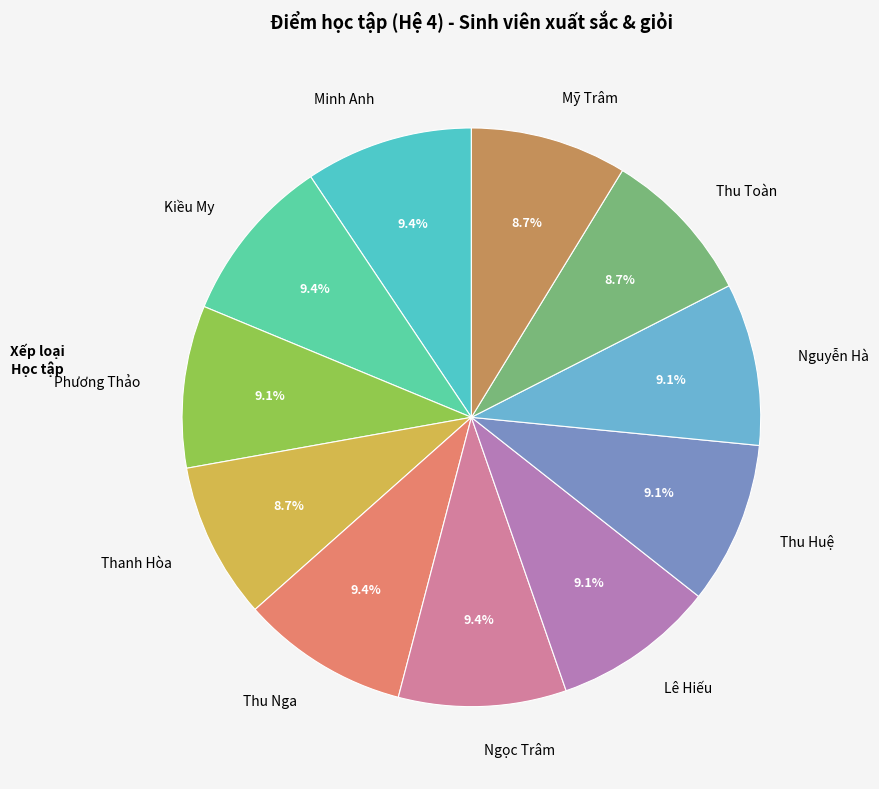

Approximately how many times larger is the value at Thu Toàn compared to Thu Huệ?

1.0